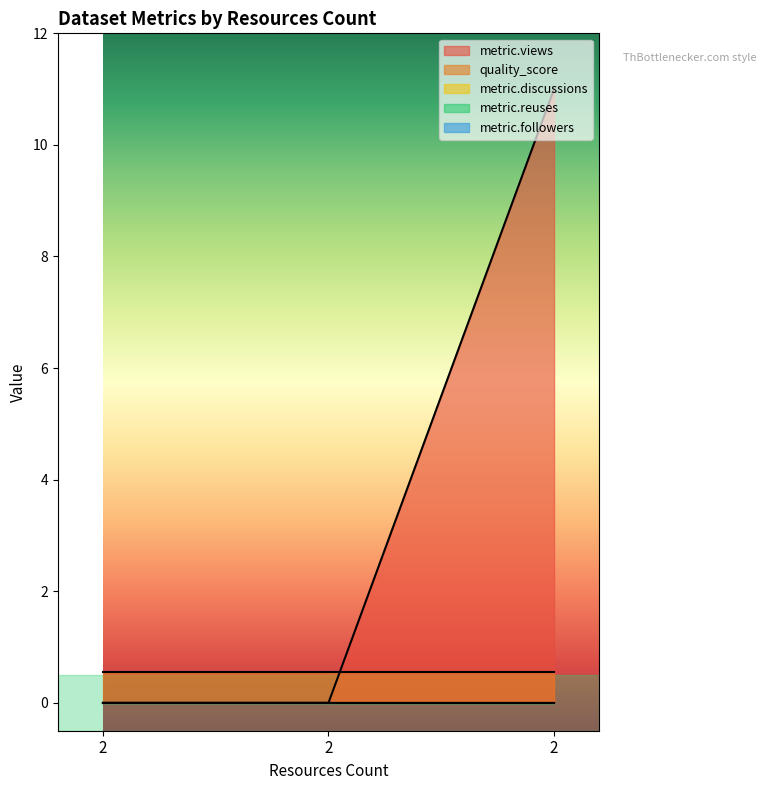

Rank the series by their maximum value, from lowest to highest.

metric.discussions, metric.reuses, metric.followers, quality_score, metric.views